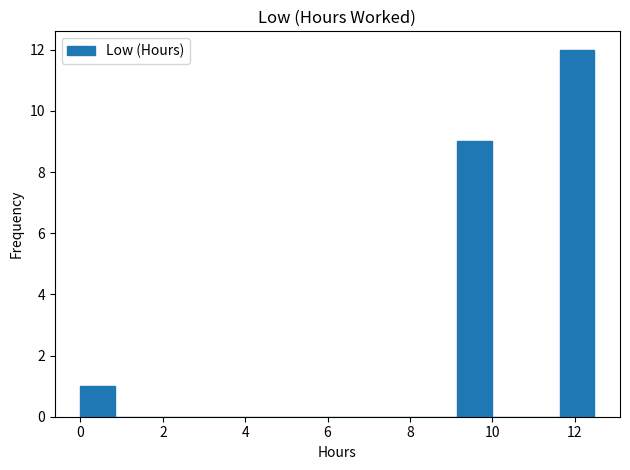

How tall is the bar that spans 0.0 to 0.8 on the x-axis? Neither the bar edges nor the heights are printed on the chart, so give them approximately, as read against the axes.

1